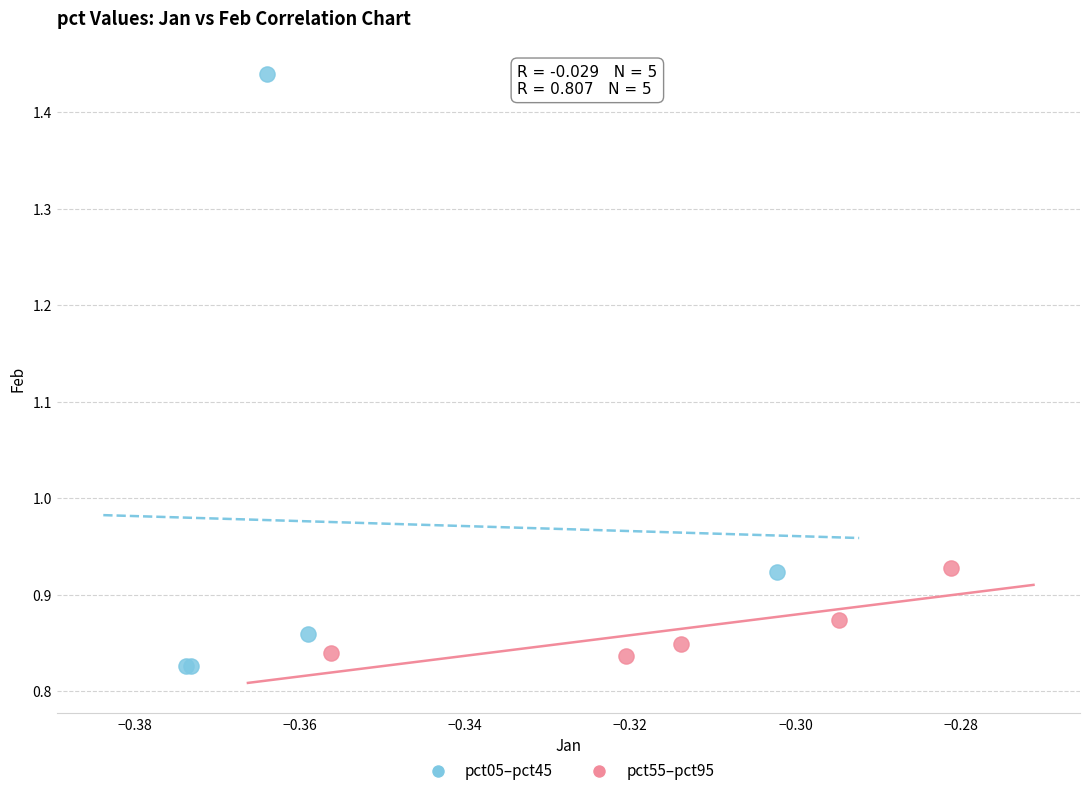

Which series contains the lowest Y value?

pct05–pct45